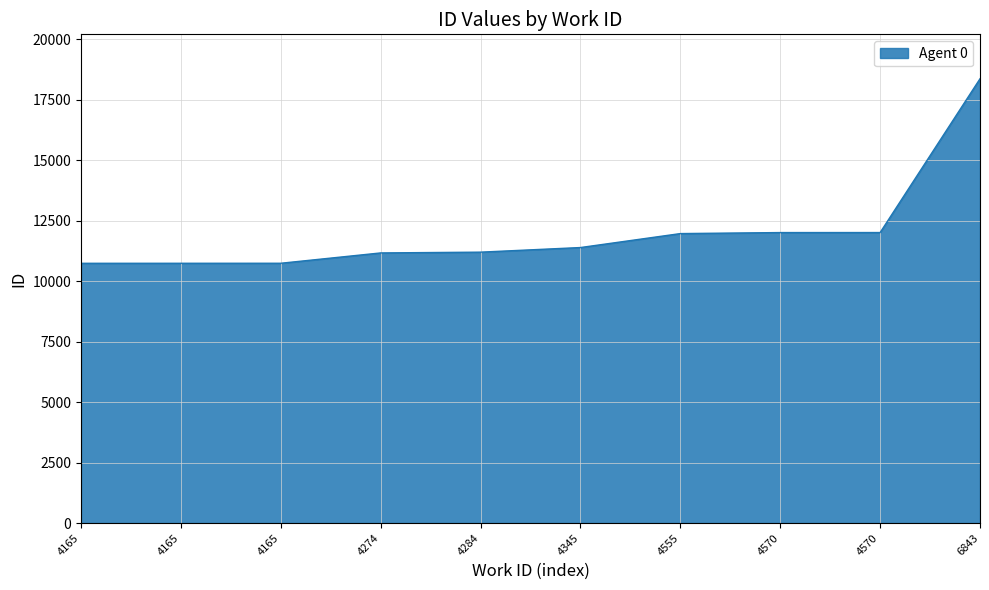

How many categories are shown in the chart?

10